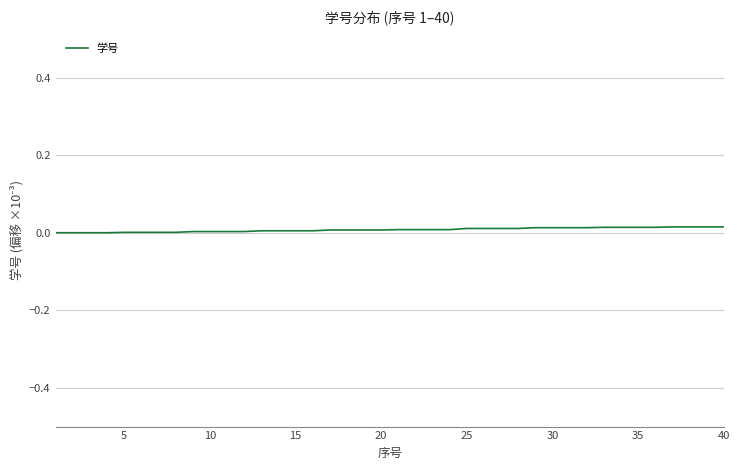

How many lines are shown in the chart?

1